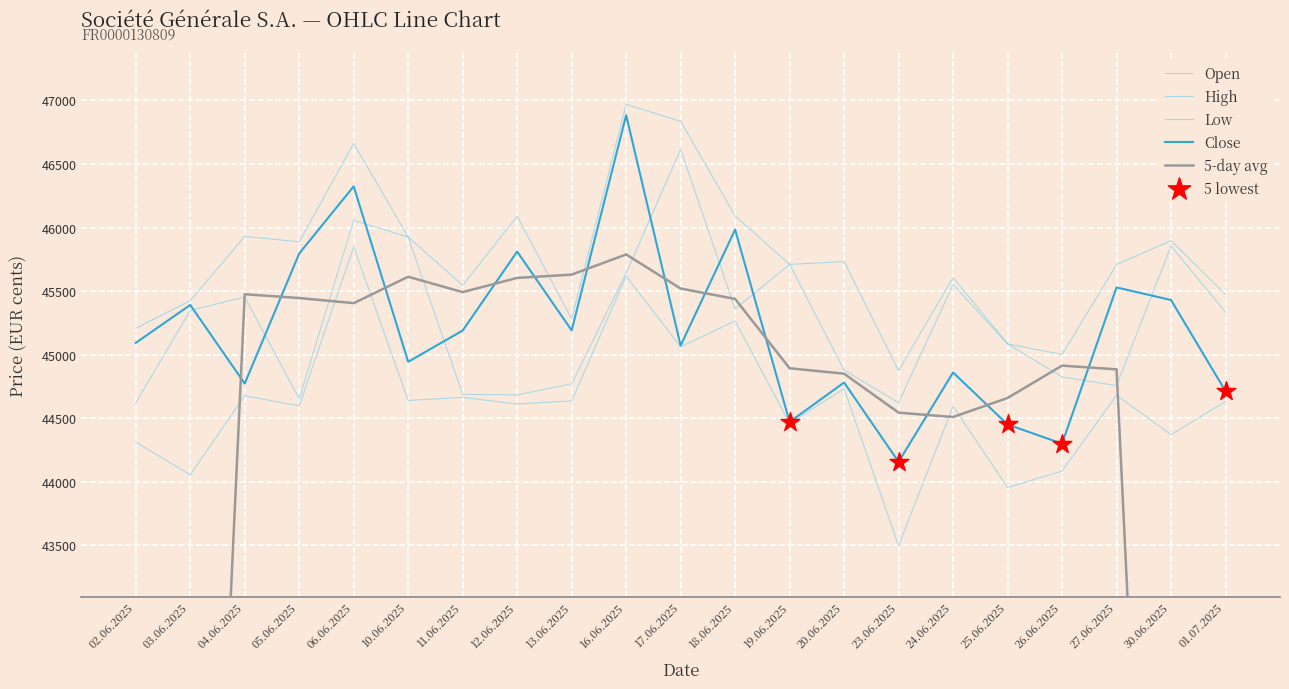

At which category is the sum across all series the highest?

16.06.2025